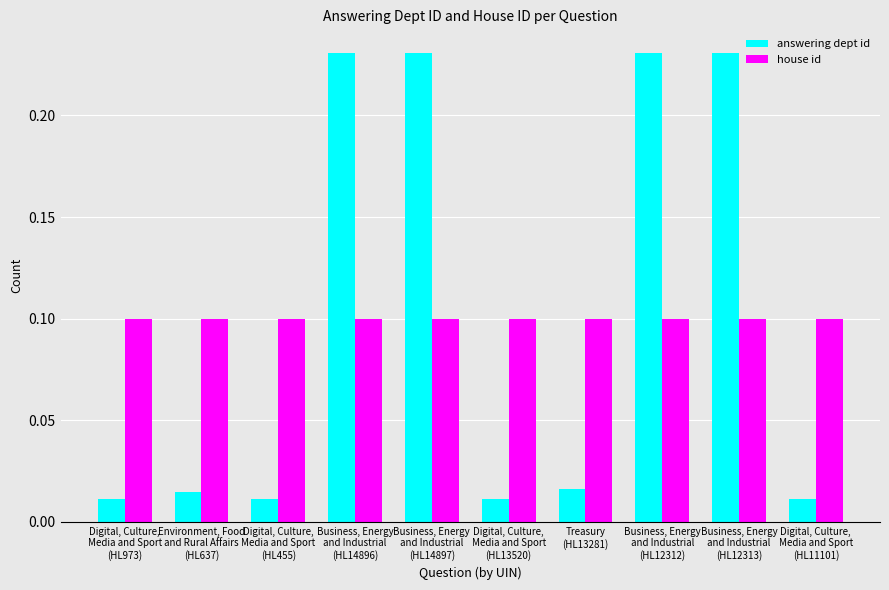

What are all the series names shown in the legend?

answering dept id, house id